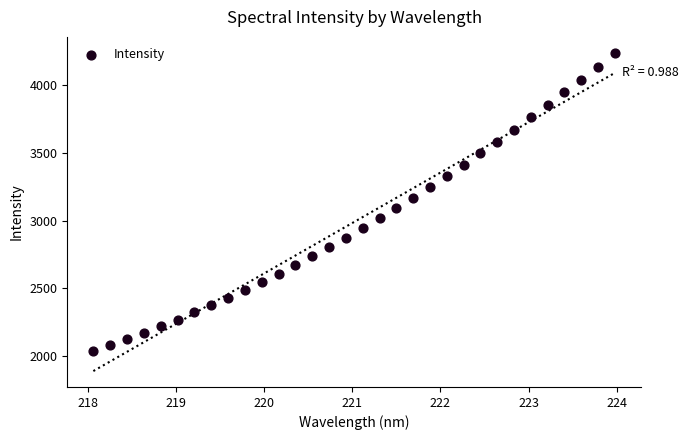

What is the range of Y values (max minus min)?

2199.1